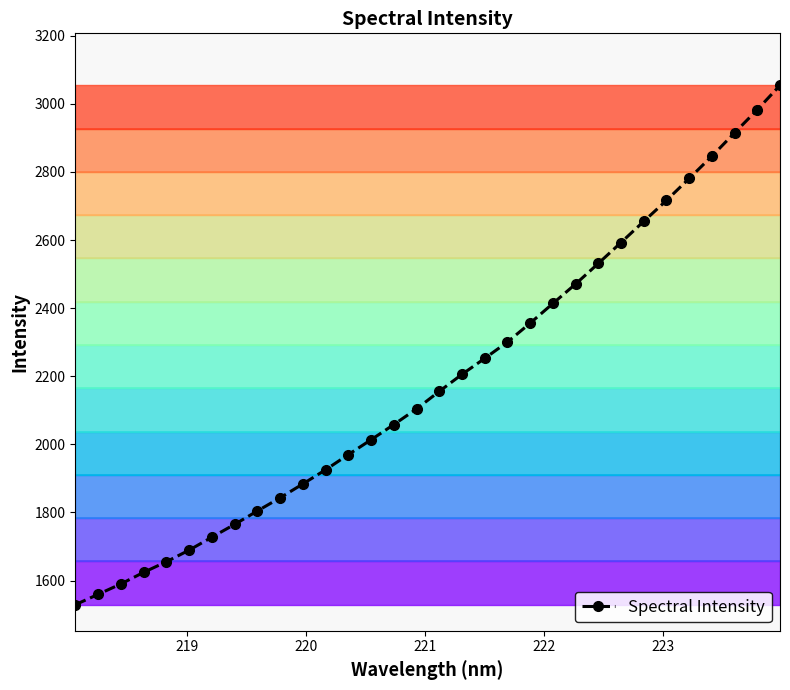

Reading left to right, what are all the values shown in this chart?

1529.2	1559.6	1590.1	1624.1	1655.4	1689.4	1727.5	1765.1	1804.4	1843.0	1883.8	1925.4	1969.9	2013.5	2058.1	2104.1	2155.5	2205.6	2252.5	2300.5	2355.9	2413.7	2470.9	2531.3	2592.8	2654.8	2716.4	2780.7	2846.2	2914.8	2982.7	3054.2